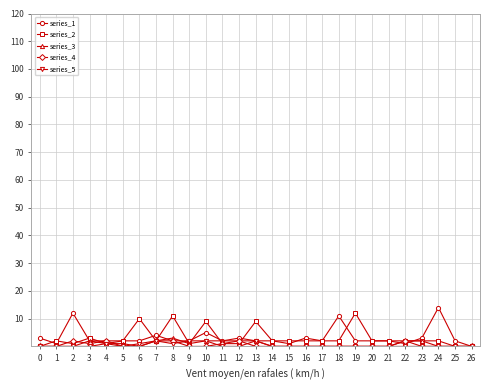

What is the value of the series_1 point at the 10th from the left?

2